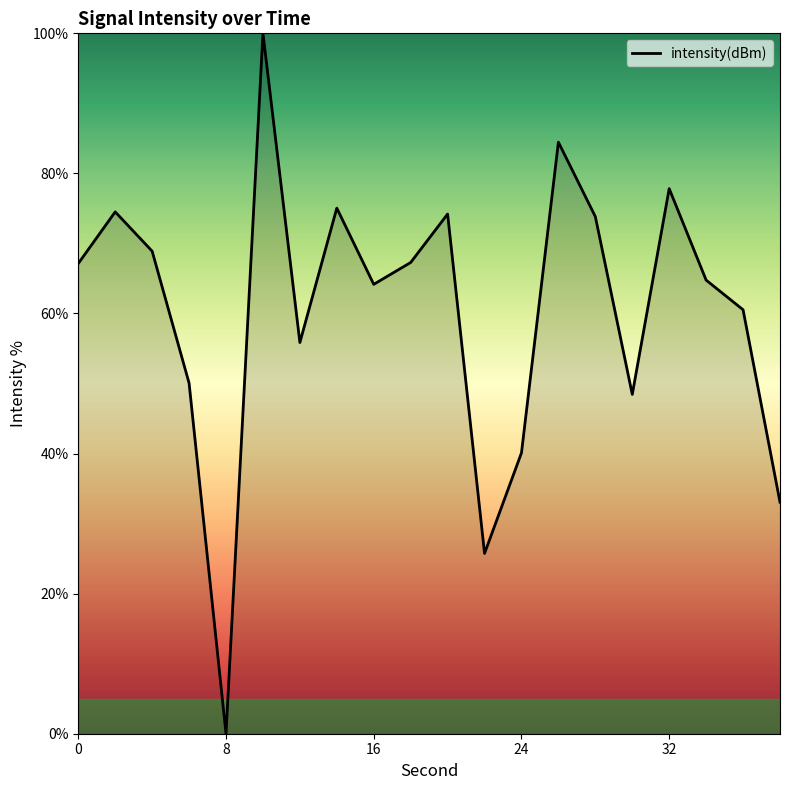

What is the difference between the maximum and minimum values?

100.0